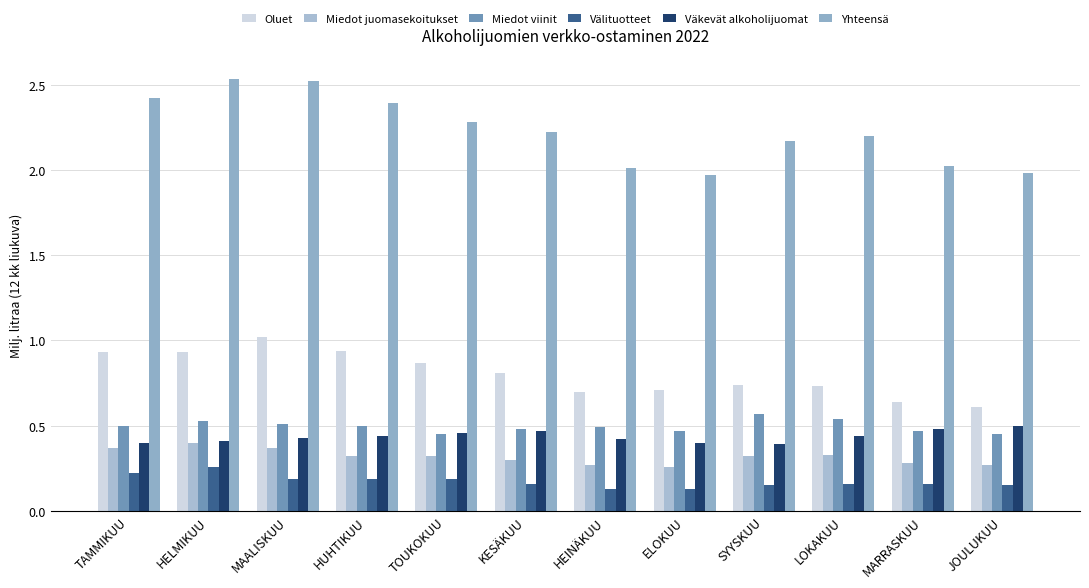

Reading left to right, transcribe all the data shown in this chart.

Oluet: 0.9	0.9	1.0	0.9	0.9	0.8	0.7	0.7	0.7	0.7	0.6	0.6
Miedot juomasekoitukset: 0.4	0.4	0.4	0.3	0.3	0.3	0.3	0.3	0.3	0.3	0.3	0.3
Miedot viinit: 0.5	0.5	0.5	0.5	0.5	0.5	0.5	0.5	0.6	0.5	0.5	0.5
Välituotteet: 0.2	0.3	0.2	0.2	0.2	0.2	0.1	0.1	0.1	0.2	0.2	0.1
Väkevät alkoholijuomat: 0.4	0.4	0.4	0.4	0.5	0.5	0.4	0.4	0.4	0.4	0.5	0.5
Yhteensä: 2.4	2.5	2.5	2.4	2.3	2.2	2.0	2.0	2.2	2.2	2.0	2.0